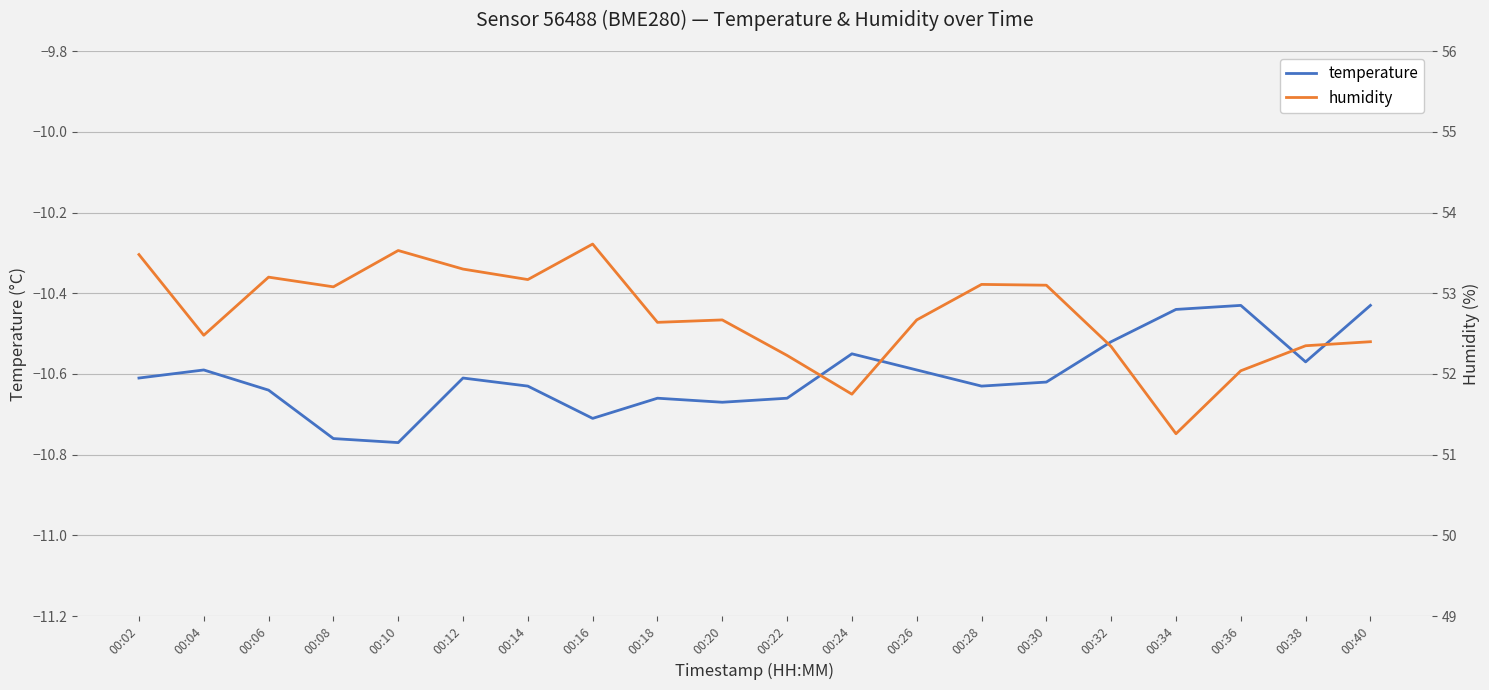

Which series has the widest spread of values?

humidity